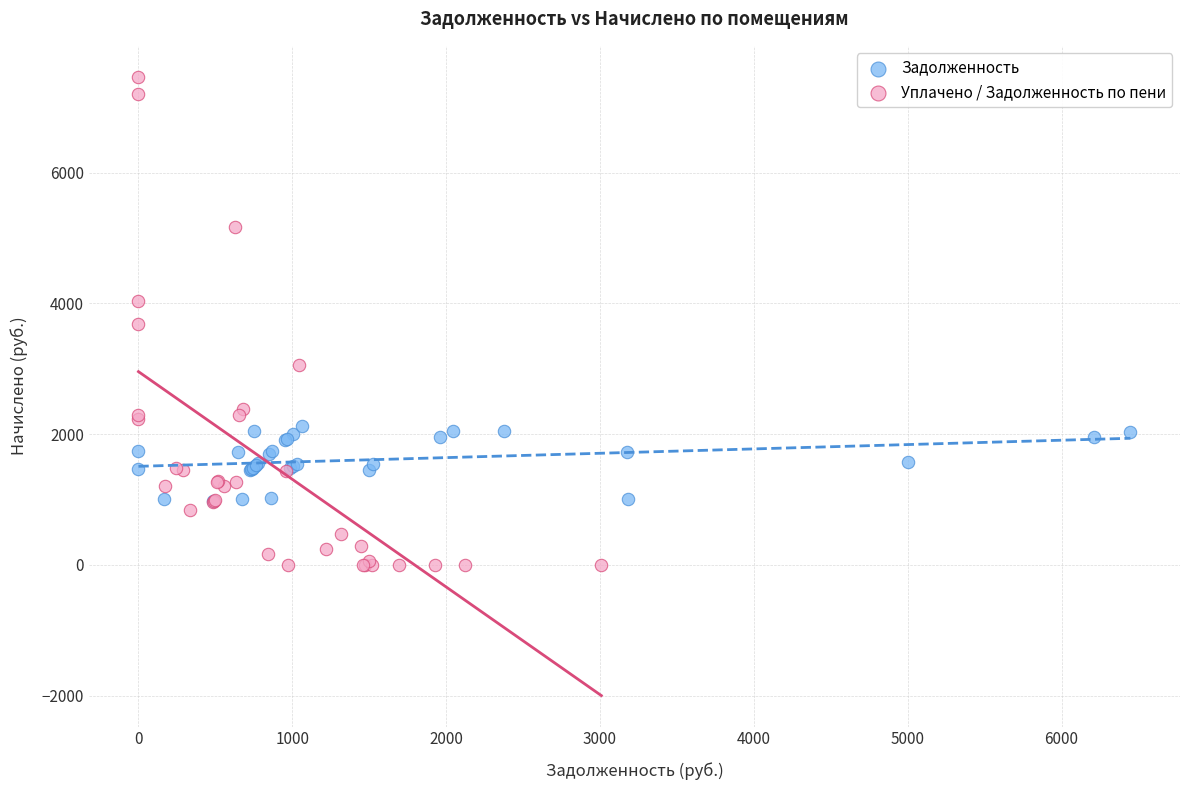

Which series reaches the maximum Y coordinate?

Уплачено / Задолженность по пени